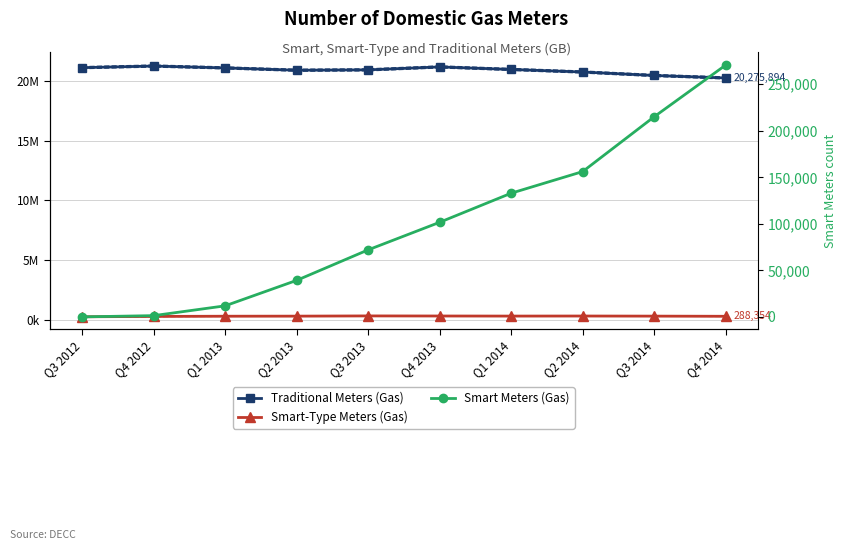

What position from the left is Q4 2013?

6